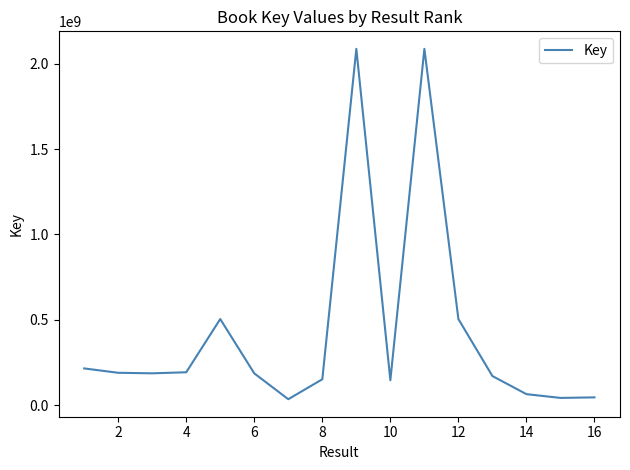

What is the difference between the maximum and second lowest values?

2044852947